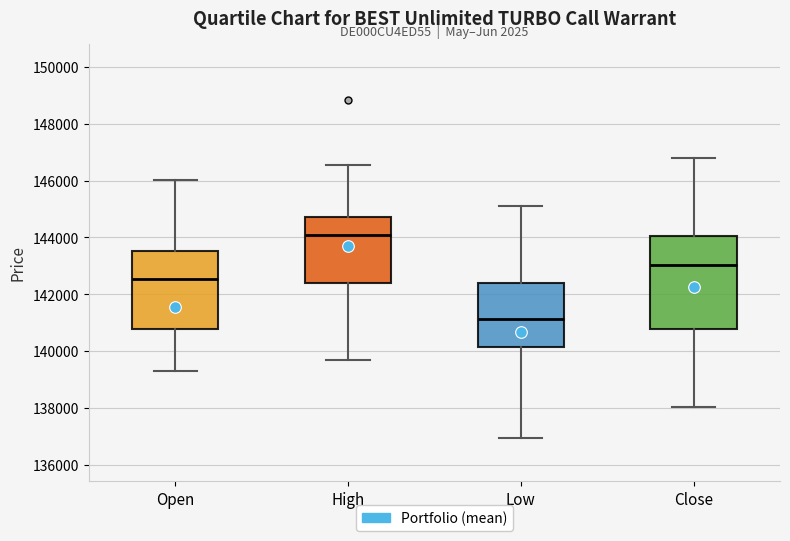

Where is the upper edge of the box for Low on the y-axis? The values are not printed on the chart, so give them approximately, as read against the axis.

142400